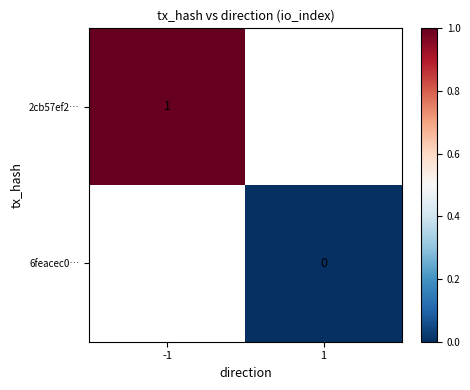

Is the value of 6feacec0… at 1 greater than the value of 2cb57ef2… at -1?

No